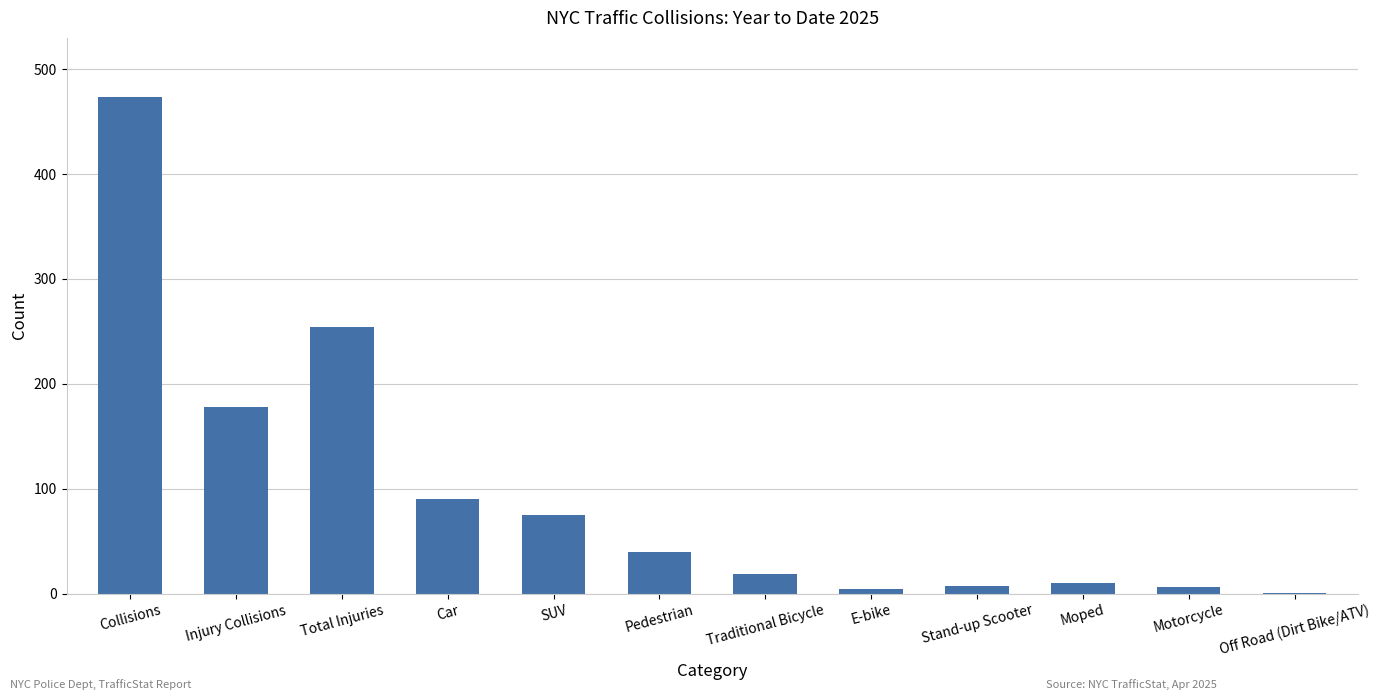

Are the bars horizontal?

No